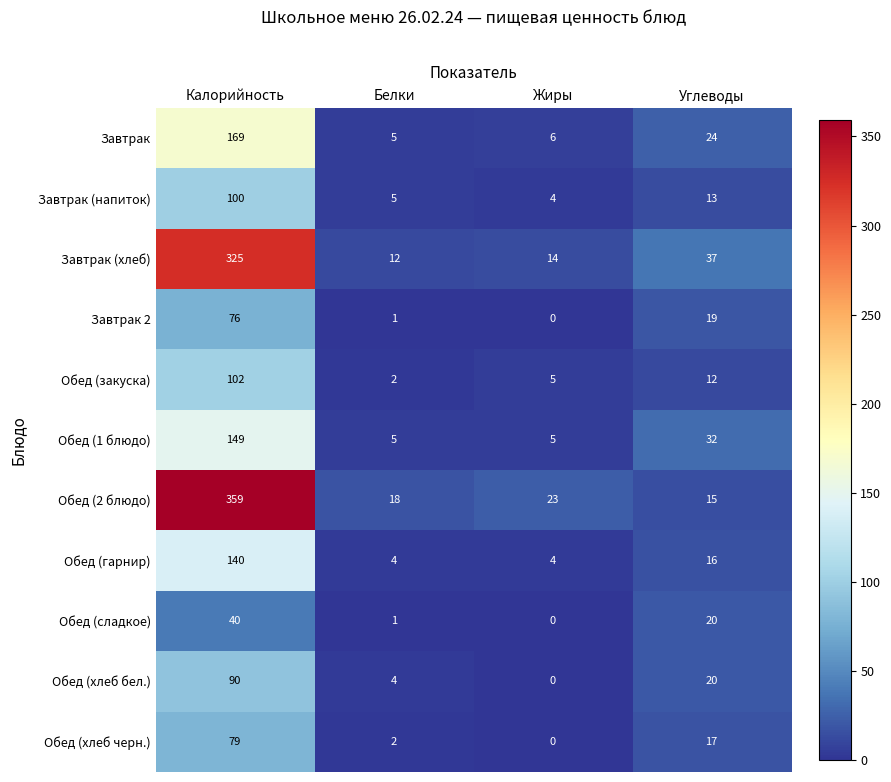

Read the Обед (хлеб черн.) value at Углеводы.

17